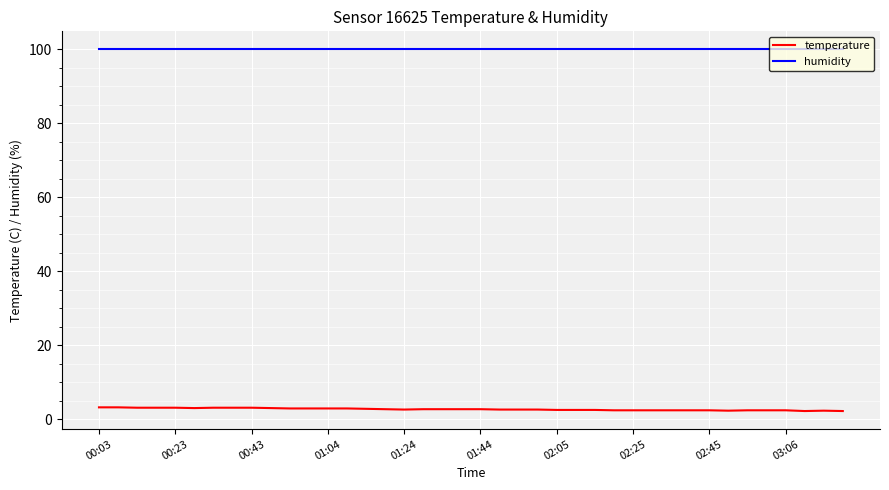

How many lines are shown in the chart?

2